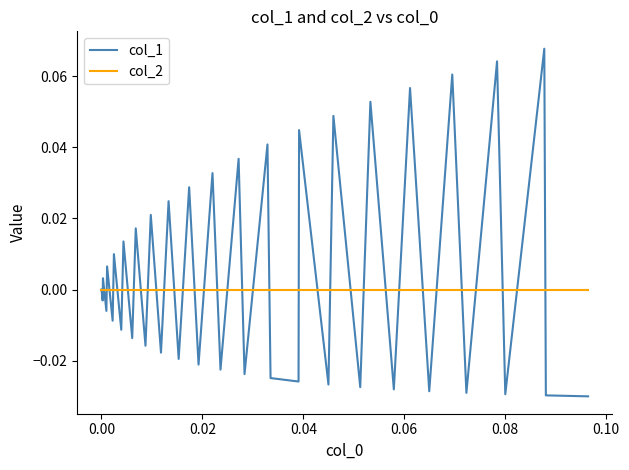

Which series has the largest total across all categories?

col_1